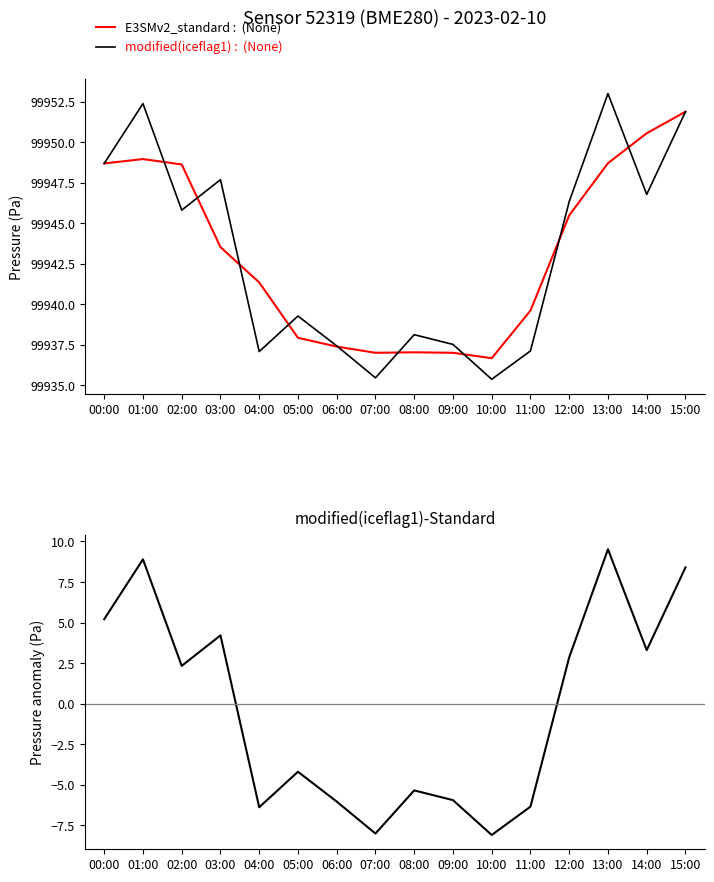

How many lines are shown in the chart?

3